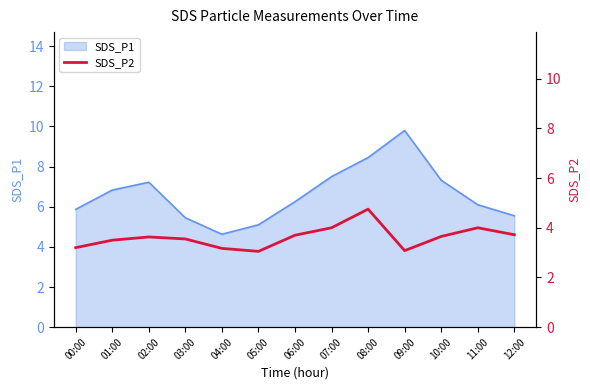

What position from the left is 07:00?

8